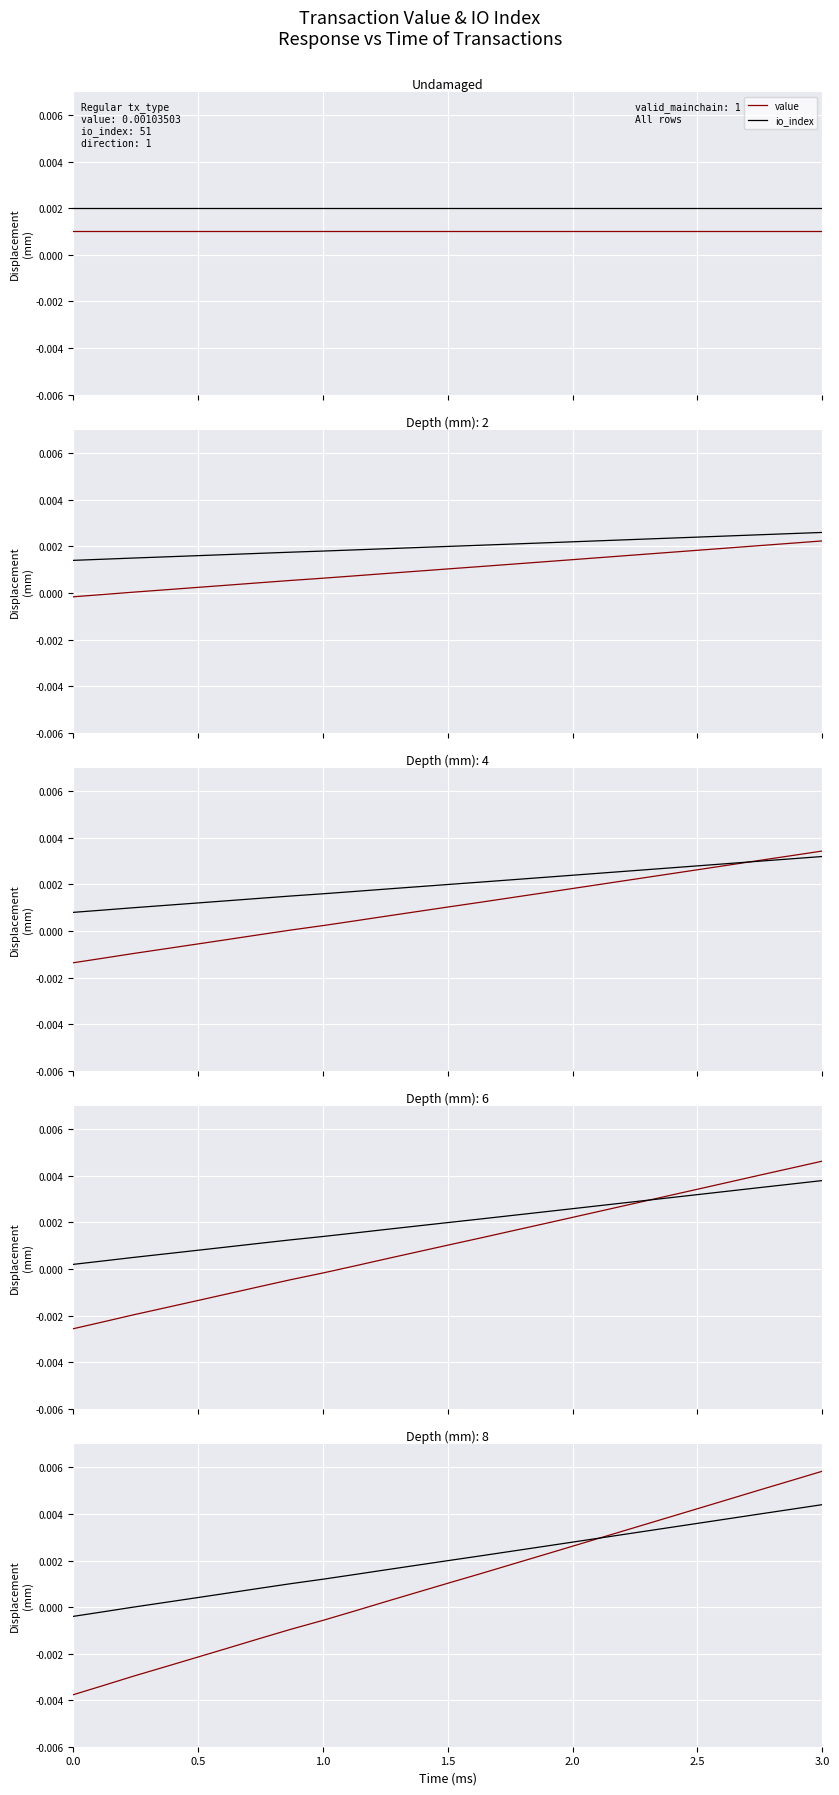

At which category is the sum across all series the highest?

3.0